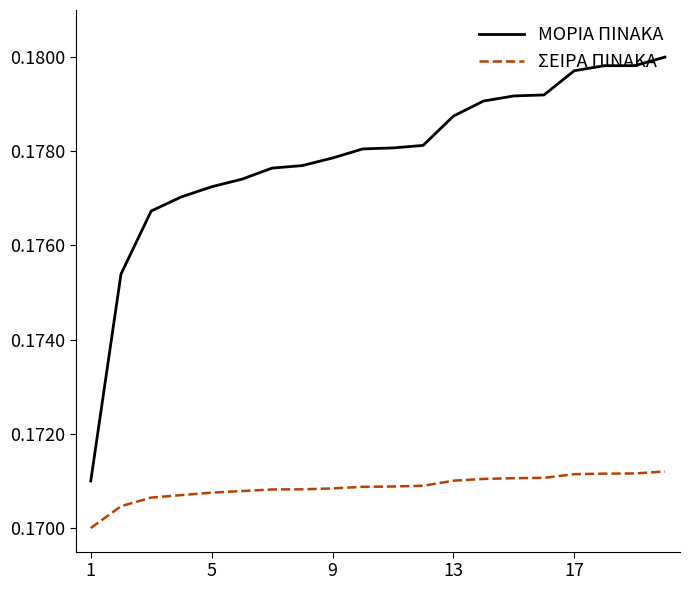

List the series in order of their peak value, lowest first.

ΣΕΙΡΑ ΠΙΝΑΚΑ, ΜΟΡΙΑ ΠΙΝΑΚΑ